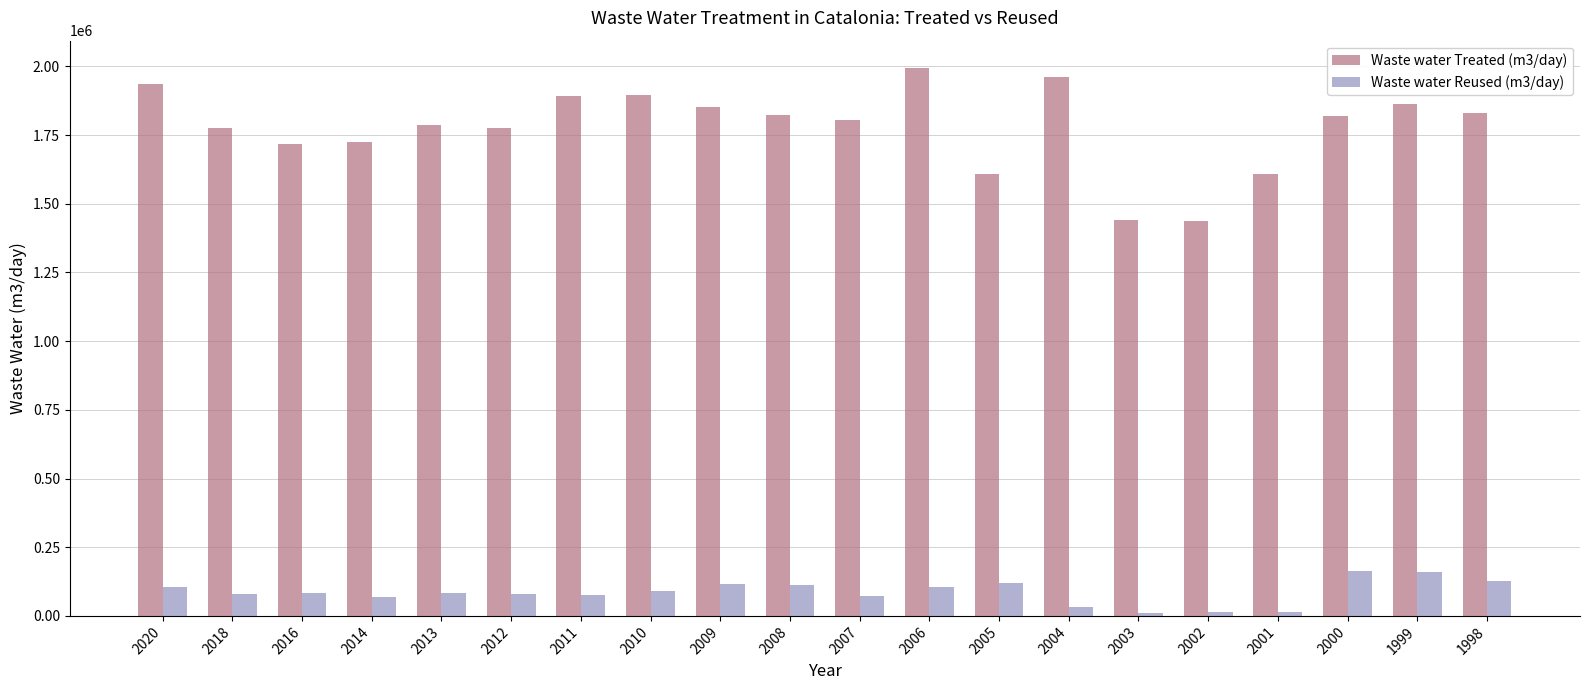

What is the sum of all Waste water Reused (m3/day) values?

1717528